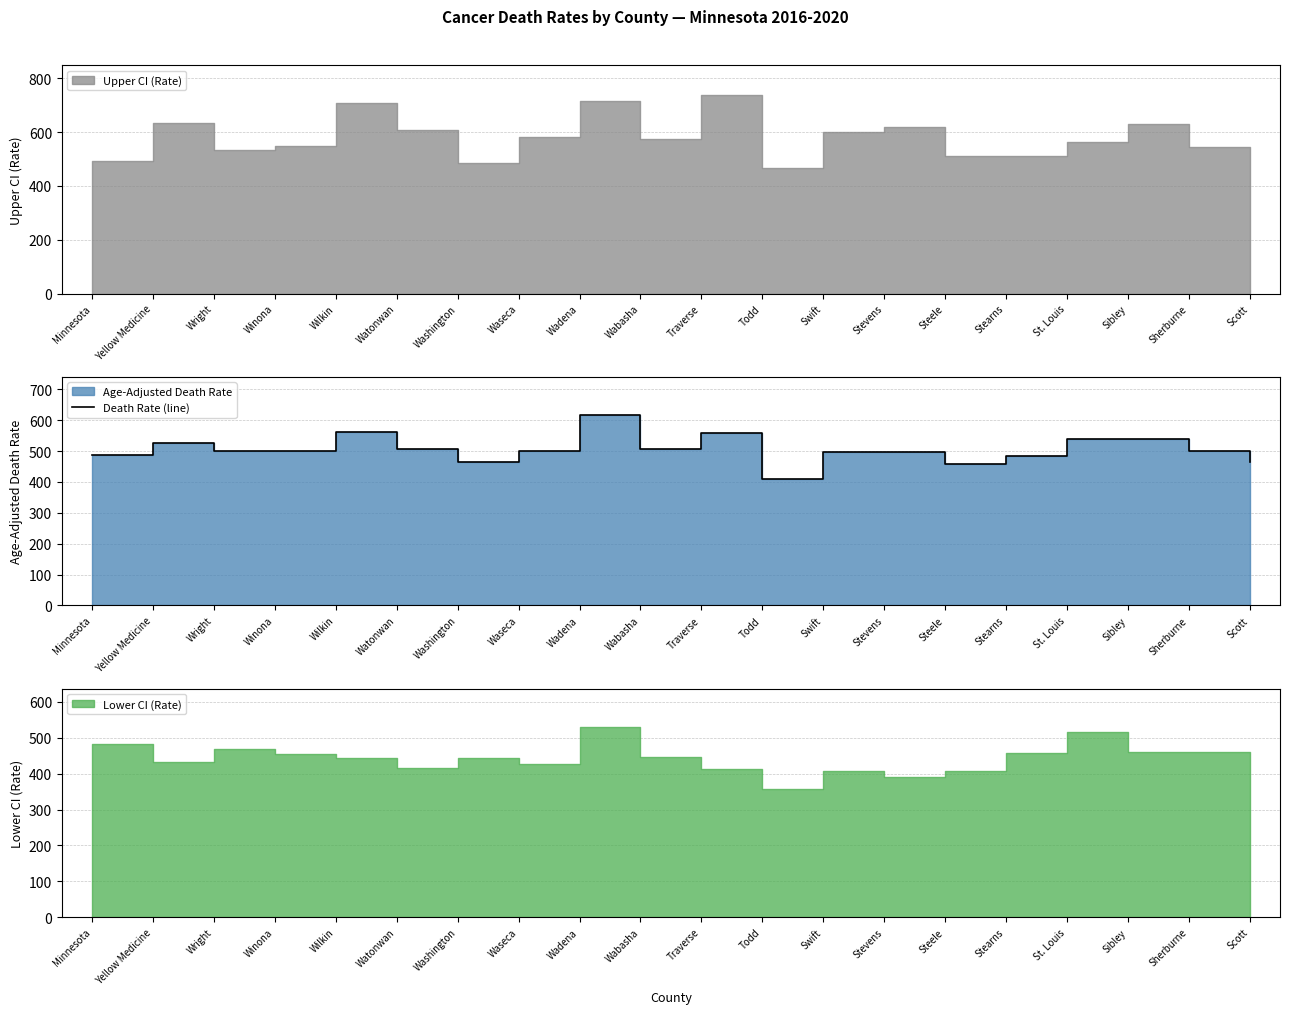

What is the difference between the maximum and minimum values?

208.9